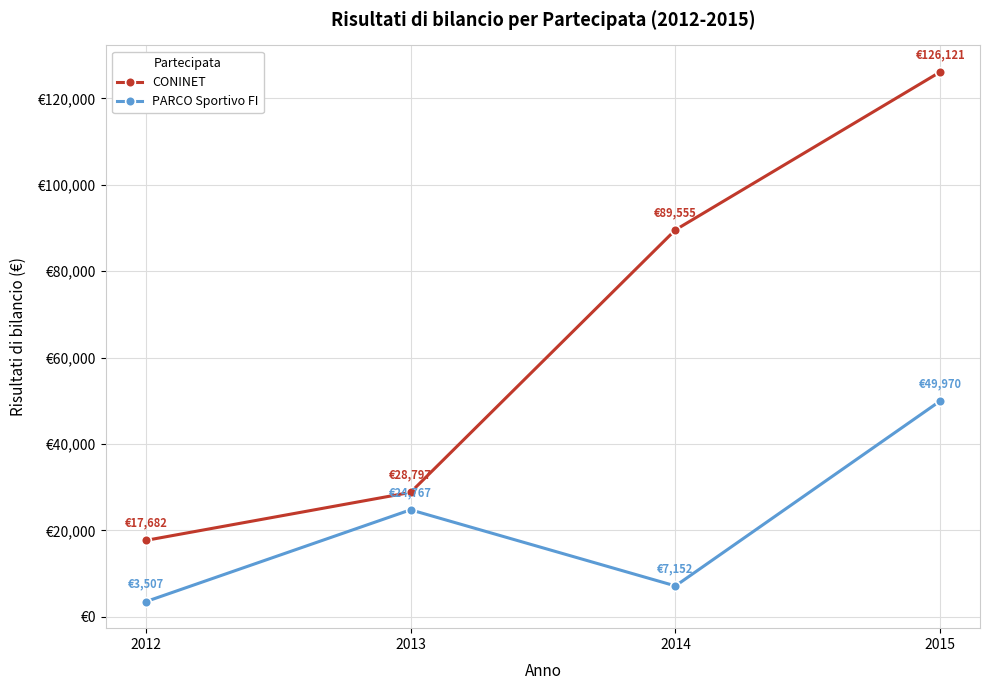

What is the value of the CONINET point at the 2nd from the left?

28797